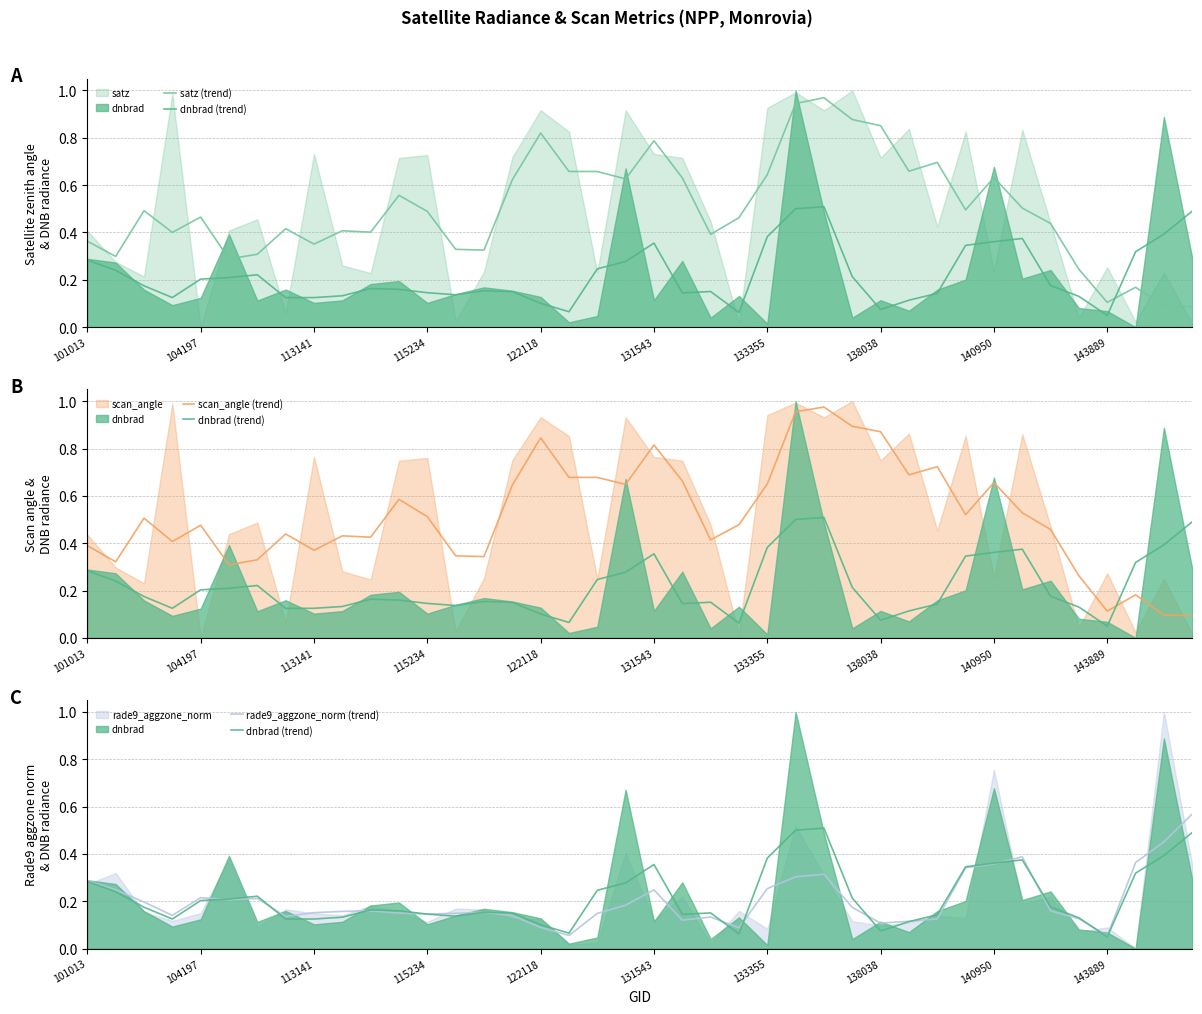

Reading left to right, extract all data points from this chart.

satz (trend): 0.4	0.3	0.5	0.4	0.5	0.3	0.3	0.4	0.4	0.4	0.4	0.6	0.5	0.3	0.3	0.6	0.8	0.7	0.7	0.6	0.8	0.6	0.4	0.5	0.6	0.9	1.0	0.9	0.9	0.7	0.7	0.5	0.6	0.5	0.4	0.2	0.1	0.2	0.1	0.1
dnbrad (trend): 0.3	0.2	0.2	0.1	0.2	0.2	0.2	0.1	0.1	0.1	0.2	0.2	0.1	0.1	0.2	0.1	0.1	0.1	0.2	0.3	0.4	0.1	0.2	0.1	0.4	0.5	0.5	0.2	0.1	0.1	0.1	0.3	0.4	0.4	0.2	0.1	0.0	0.3	0.4	0.5
scan_angle (trend): 0.4	0.3	0.5	0.4	0.5	0.3	0.3	0.4	0.4	0.4	0.4	0.6	0.5	0.3	0.3	0.6	0.8	0.7	0.7	0.6	0.8	0.7	0.4	0.5	0.7	1.0	1.0	0.9	0.9	0.7	0.7	0.5	0.7	0.5	0.5	0.3	0.1	0.2	0.1	0.1
rade9_aggzone_norm (trend): 0.3	0.2	0.2	0.1	0.2	0.2	0.2	0.1	0.2	0.2	0.2	0.2	0.1	0.1	0.2	0.1	0.1	0.1	0.1	0.2	0.2	0.1	0.1	0.1	0.3	0.3	0.3	0.2	0.1	0.1	0.1	0.3	0.4	0.4	0.2	0.1	0.1	0.4	0.5	0.6